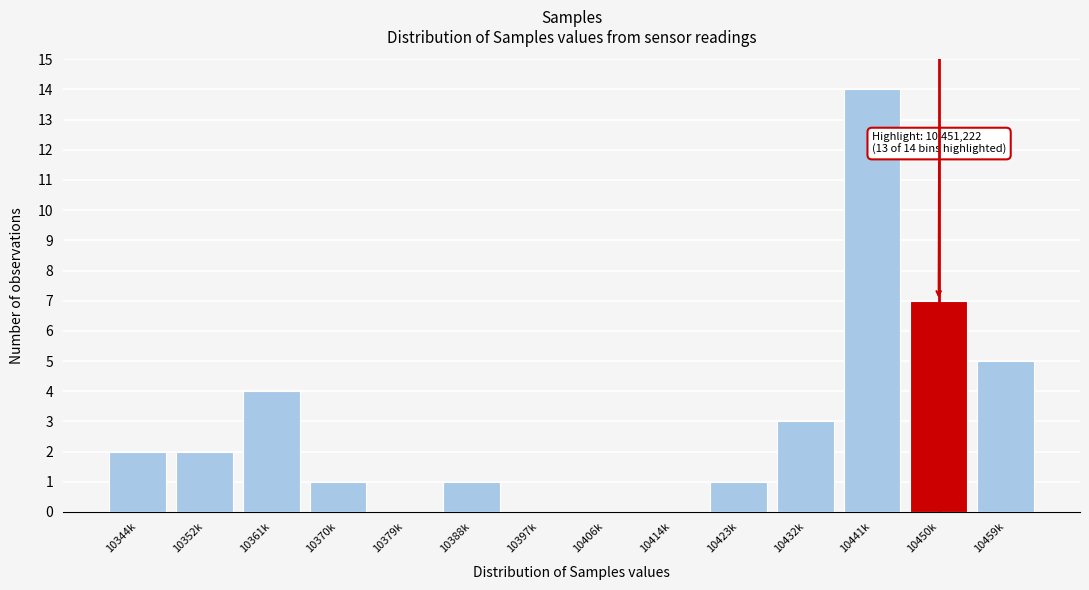

Reading left to right, extract all data points from this chart.

10344k=2	10352k=2	10361k=4	10370k=1	10379k=0	10388k=1	10397k=0	10406k=0	10414k=0	10423k=1	10432k=3	10441k=14	10450k=7	10459k=5